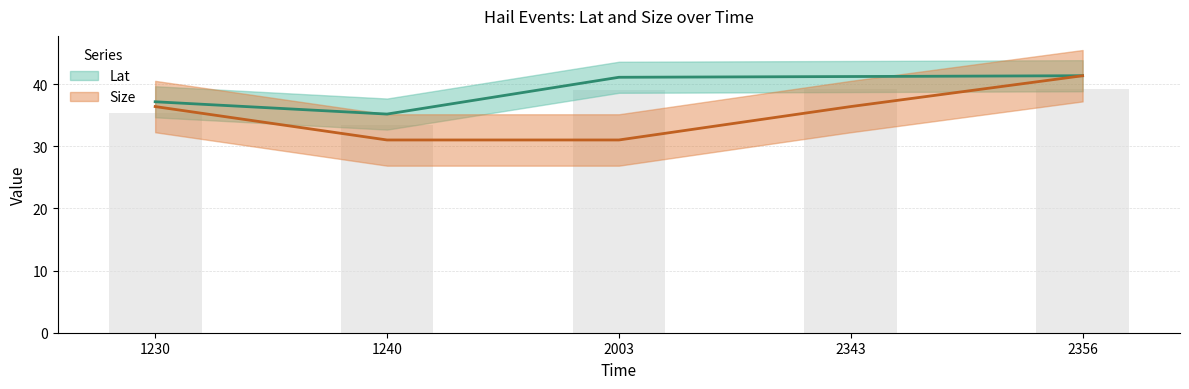

The value of Size at 2003 is 31.0. True or false?

True